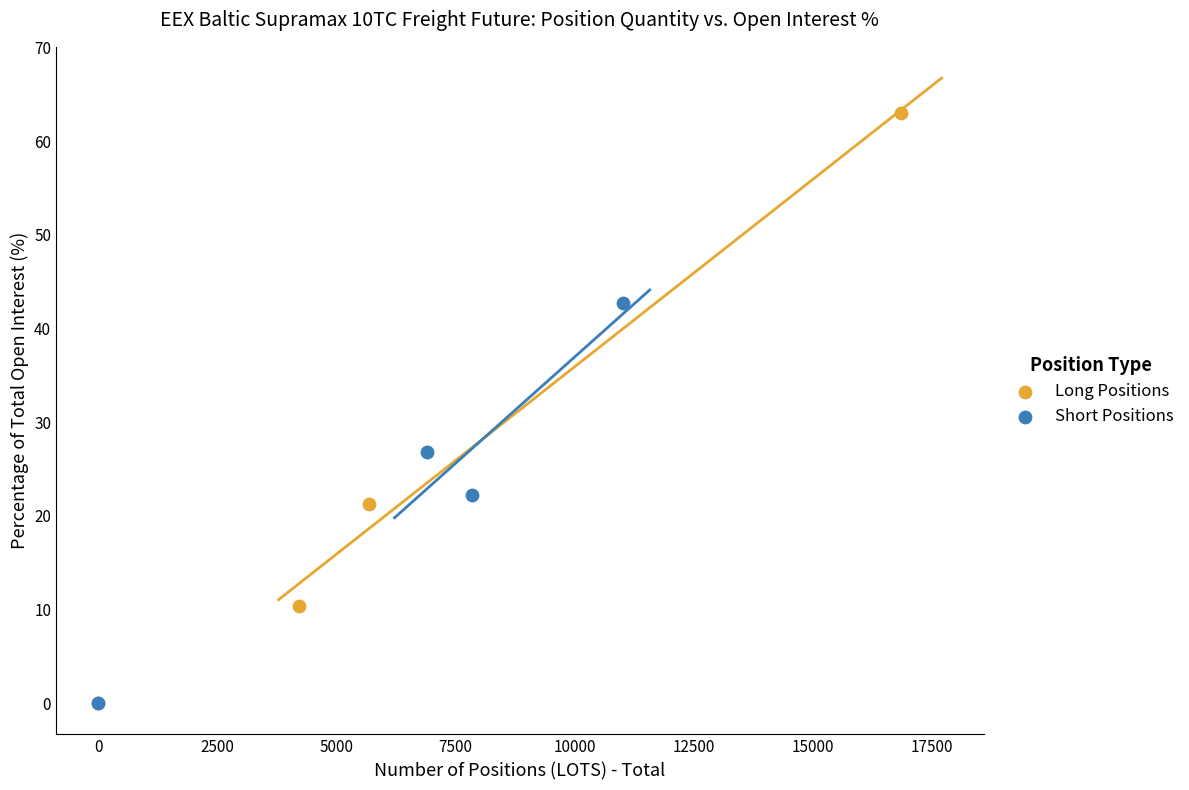

Which series has the widest spread of Y values?

Long Positions